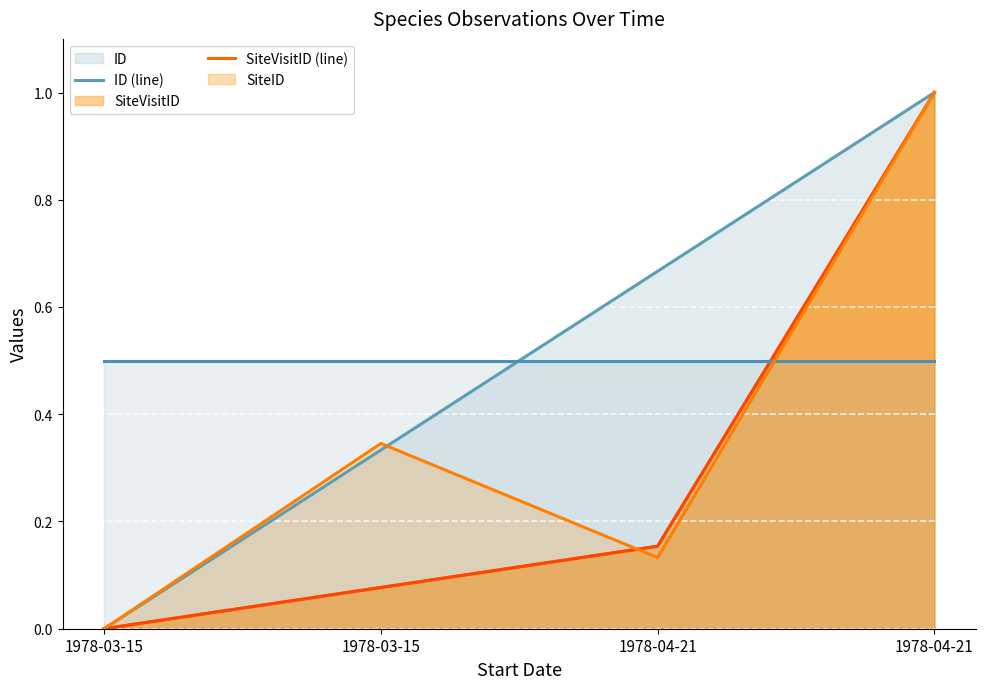

Rank the categories by ID (line) value from highest to lowest.

1978-04-21, 1978-04-21, 1978-03-15, 1978-03-15